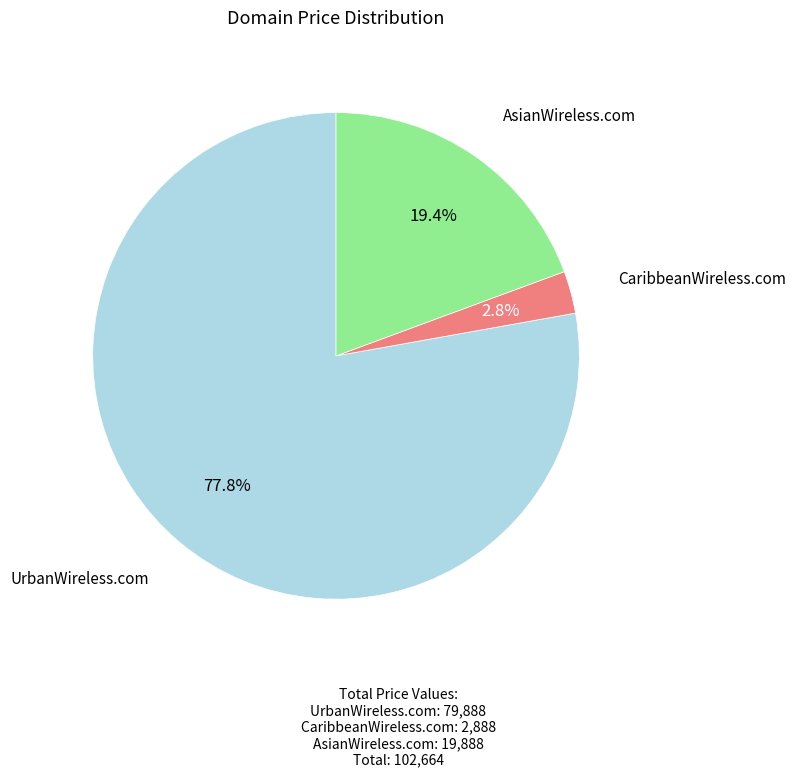

How many slices are in this pie chart?

3